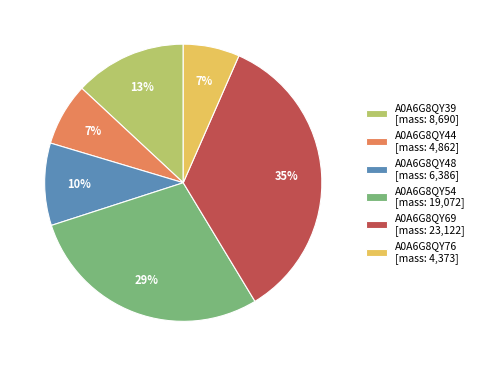

What is the largest slice in the pie chart?

A0A6G8QY69